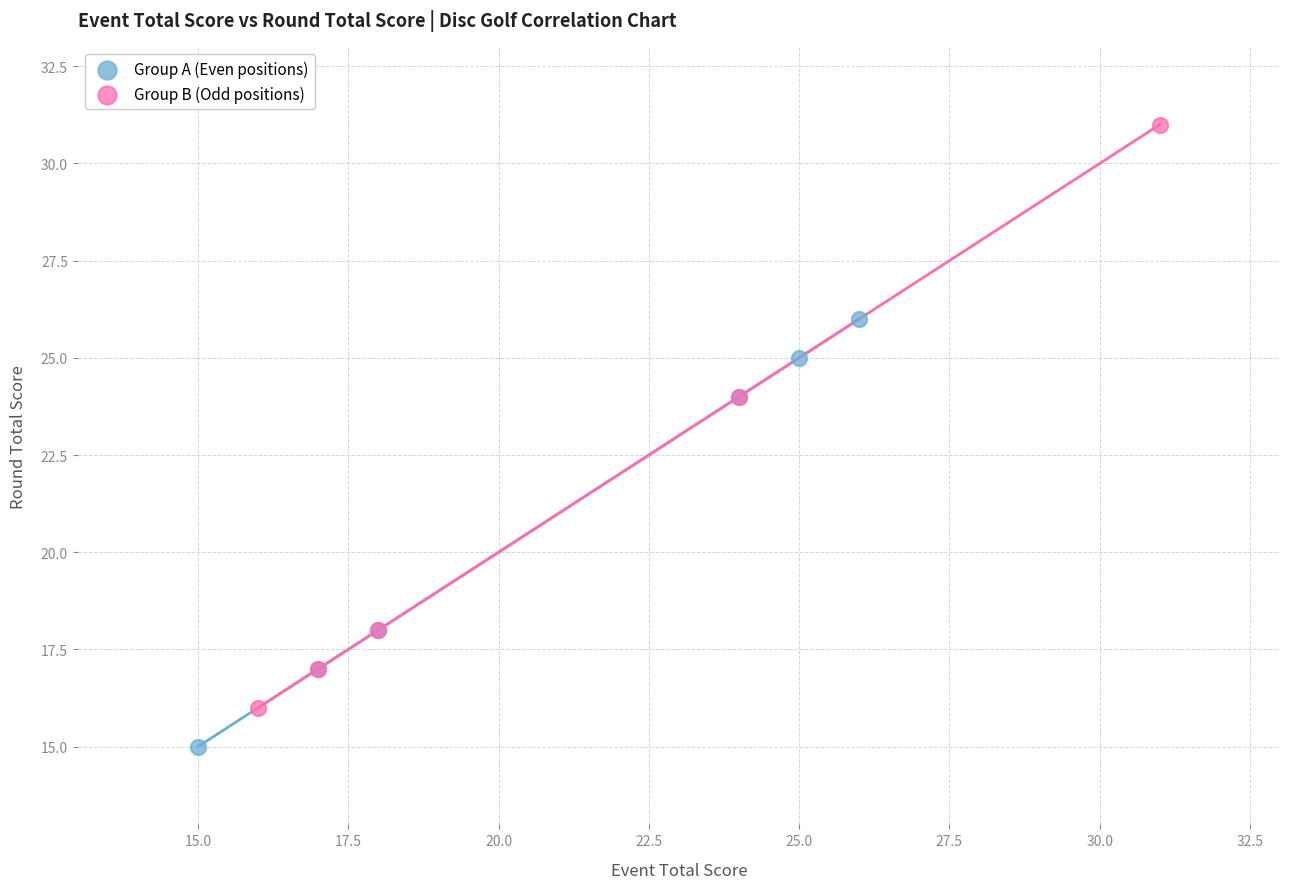

Which series reaches the minimum Y coordinate?

Group A (Even positions)